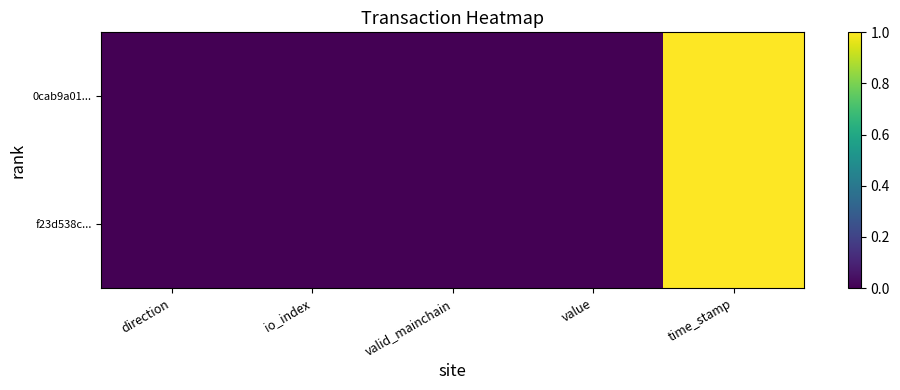

Reading left to right, what are all the values shown in this chart?

0cab9a01...: direction=0.0	io_index=0.0	valid_mainchain=0.0	value=0.0	time_stamp=1.0
f23d538c...: direction=0.0	io_index=0.0	valid_mainchain=0.0	value=0.0	time_stamp=1.0